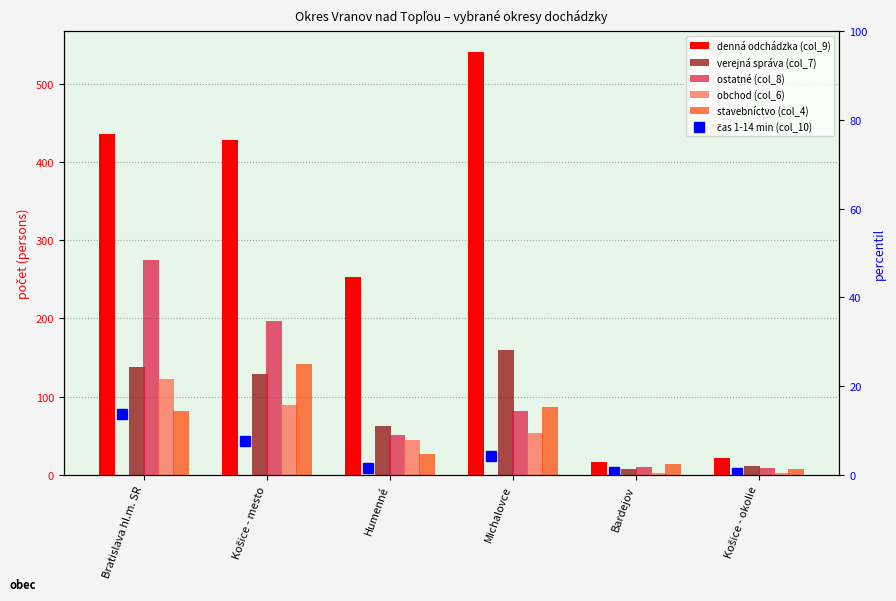

Which series has the largest total across all categories?

denná odchádzka (col_9)